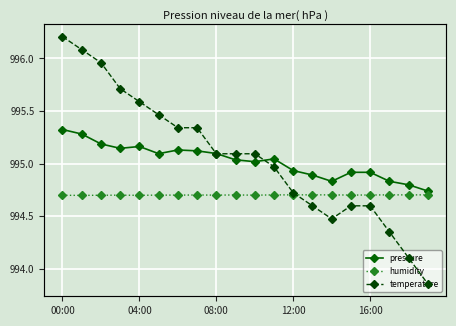

What is the difference between the second highest and second lowest values in the temperature series?

0.2